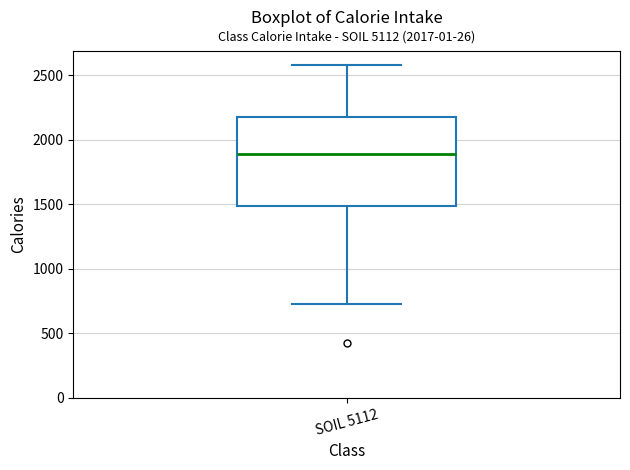

Read this box plot against the y-axis: the position of the median line, the range covered by the box, and the ends of both whiskers. The values are not printed on the chart, so give them approximately, as read against the axis.

median 1900, box 1500 to 2200, whiskers 700 to 2600